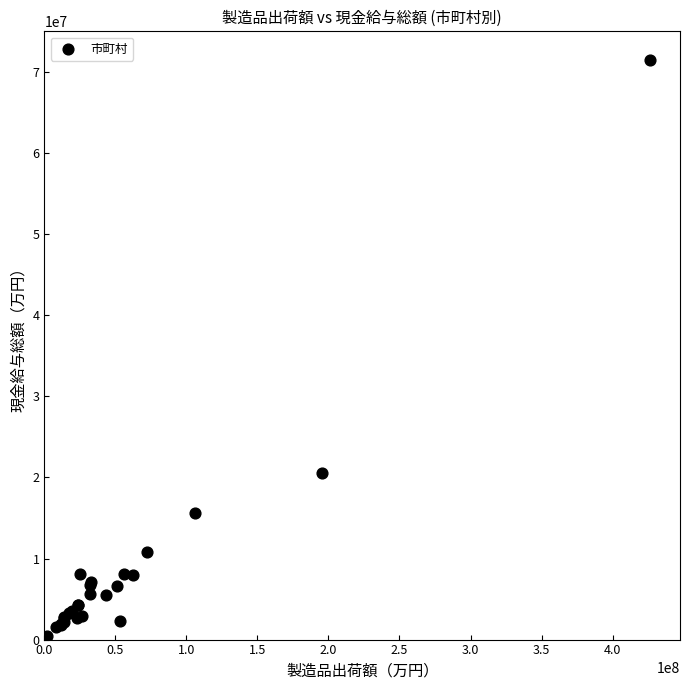

What Y value in the scatter plot is closest to 35987343?

20602369